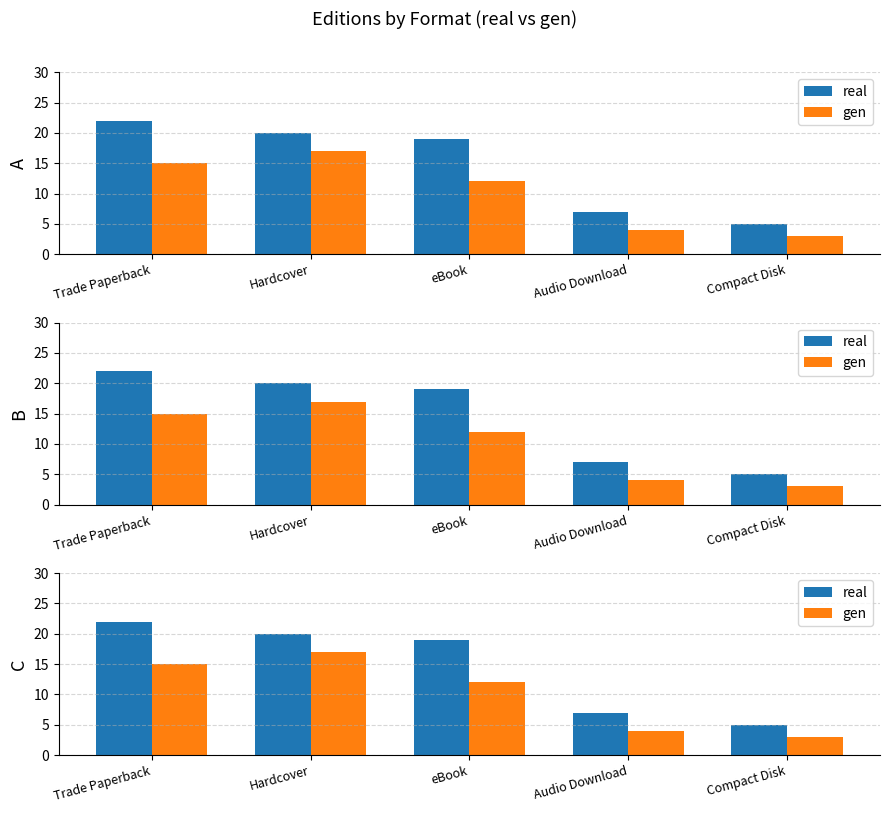

What position from the left is Audio Download?

4